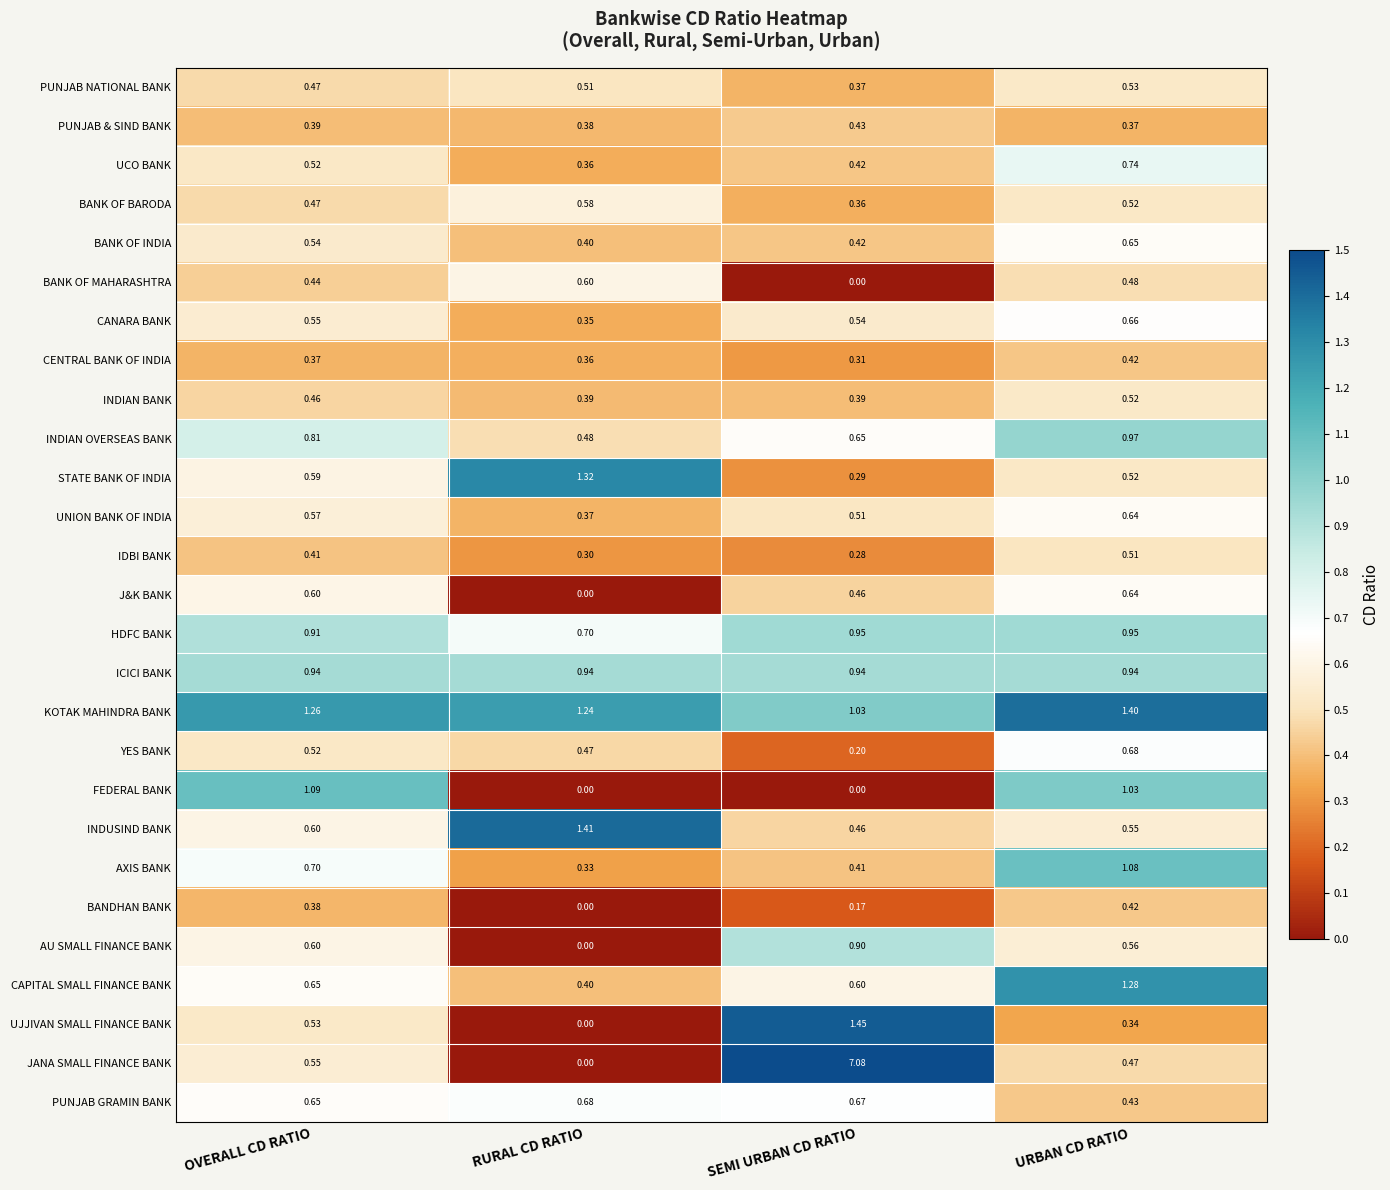

At which category is the sum across all series the highest?

SEMI URBAN CD RATIO